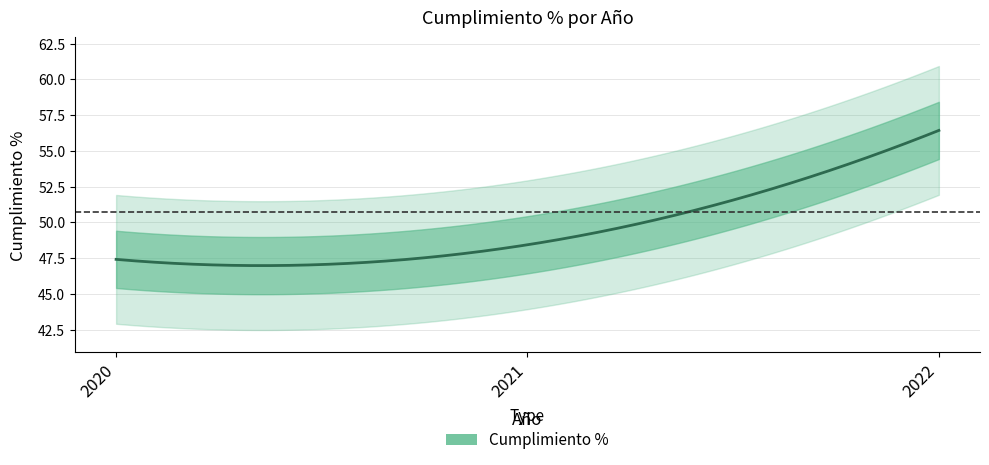

Approximately how many times larger is the value at 2020 compared to 2021?

1.0